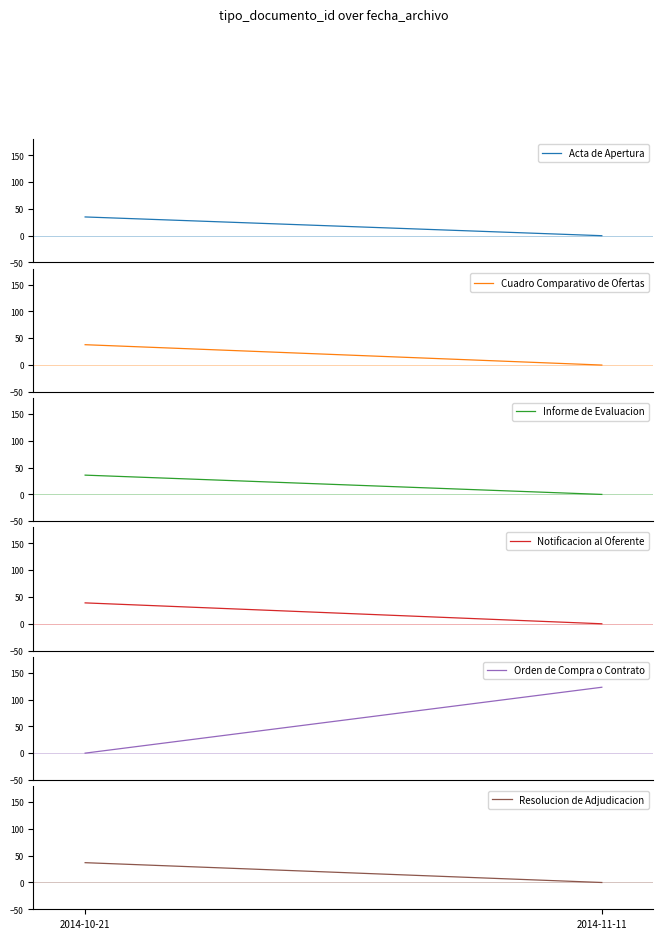

Reading left to right, list all the values displayed in this chart.

Acta de Apertura: 35	0
Cuadro Comparativo de Ofertas: 38	0
Informe de Evaluacion: 36	0
Notificacion al Oferente: 39	0
Orden de Compra o Contrato: 0	123
Resolucion de Adjudicacion: 37	0